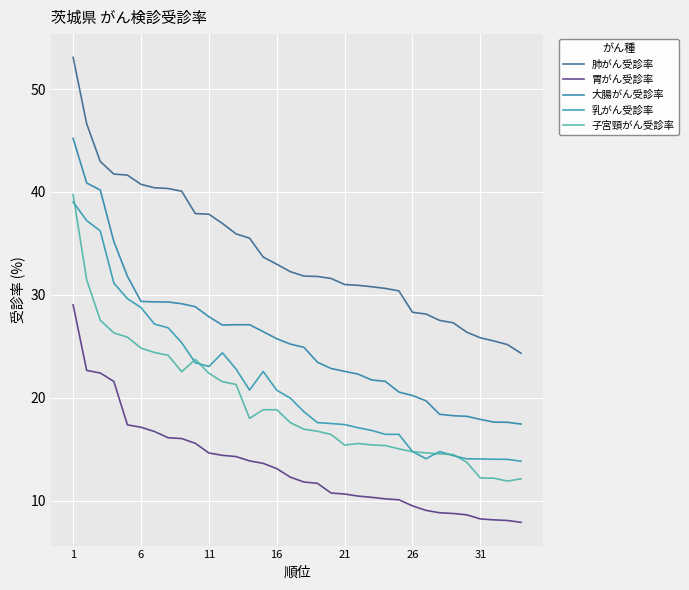

Is this an area chart (filled region under the line)?

No